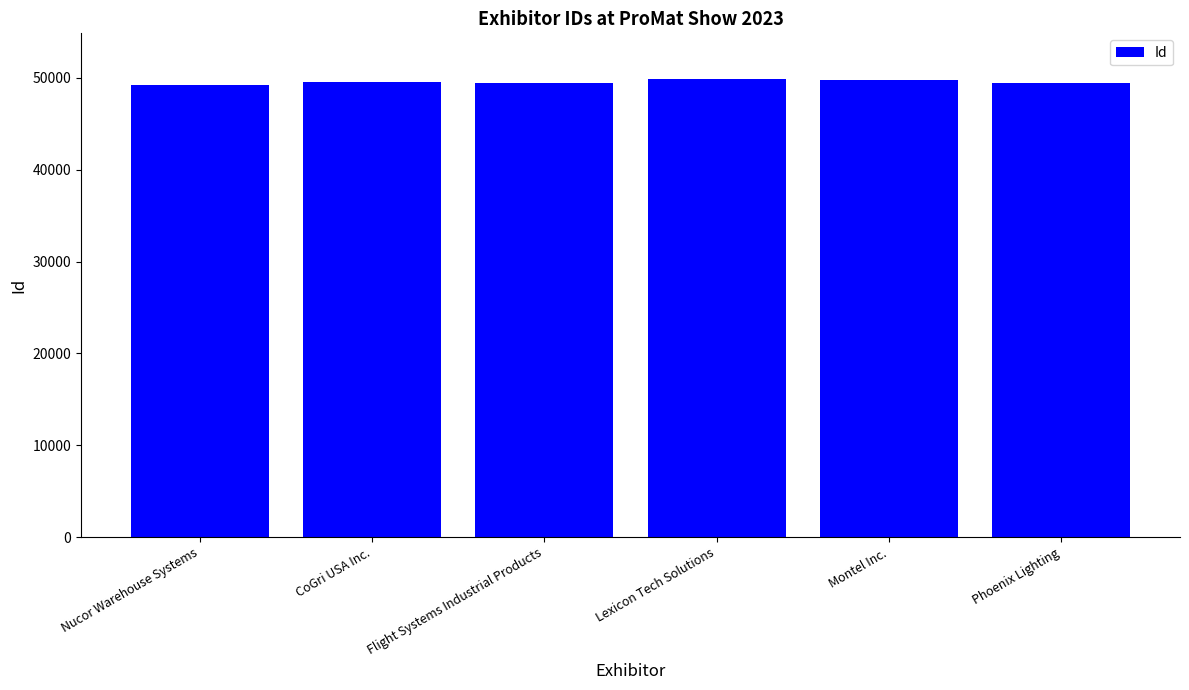

What is the minimum value shown in the chart?

49266